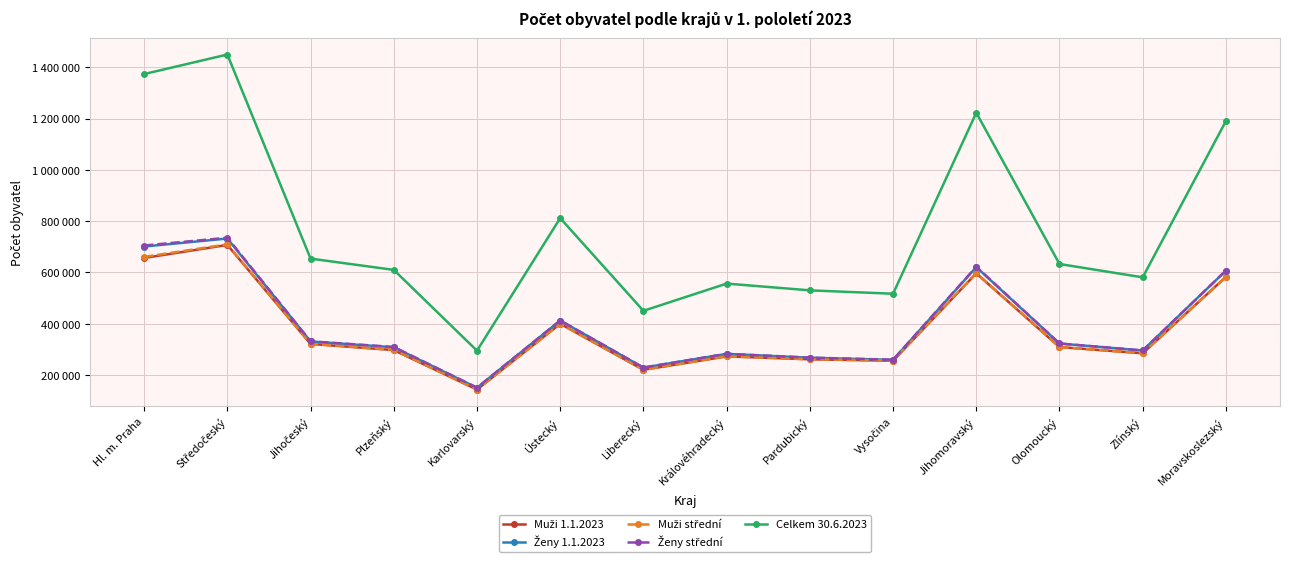

Rank the categories by Ženy 1.1.2023 value from highest to lowest.

Středočeský, Hl. m. Praha, Jihomoravský, Moravskoslezský, Ústecký, Jihočeský, Olomoucký, Plzeňský, Zlínský, Královéhradecký, Pardubický, Vysočina, Liberecký, Karlovarský